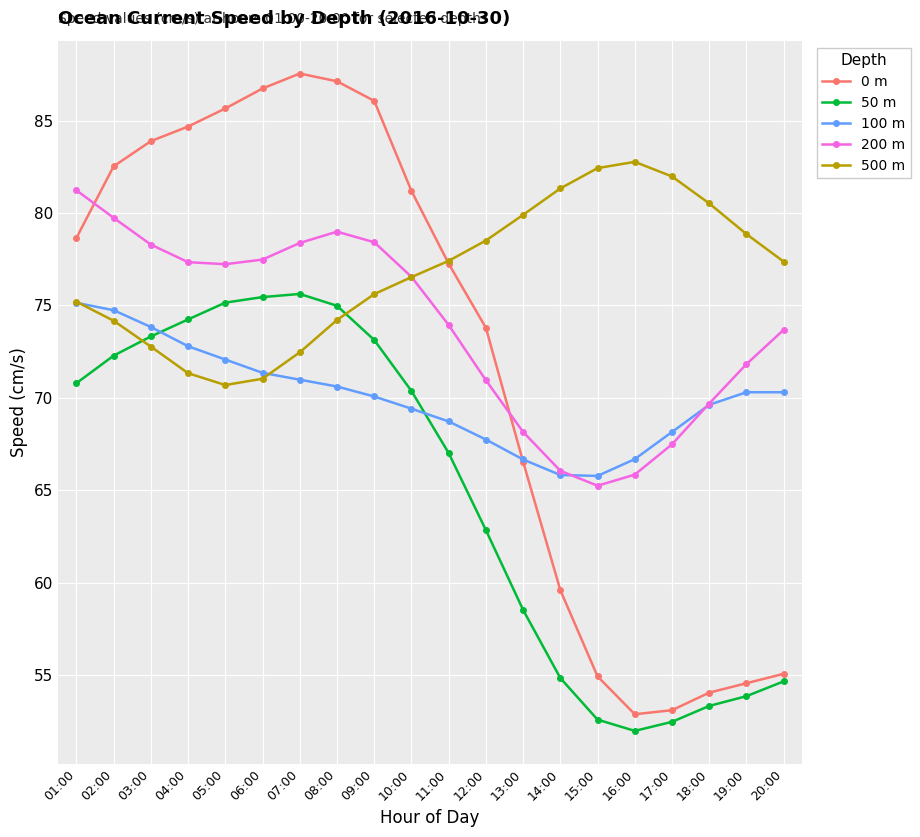

Which series has the largest total across all categories?

500 m